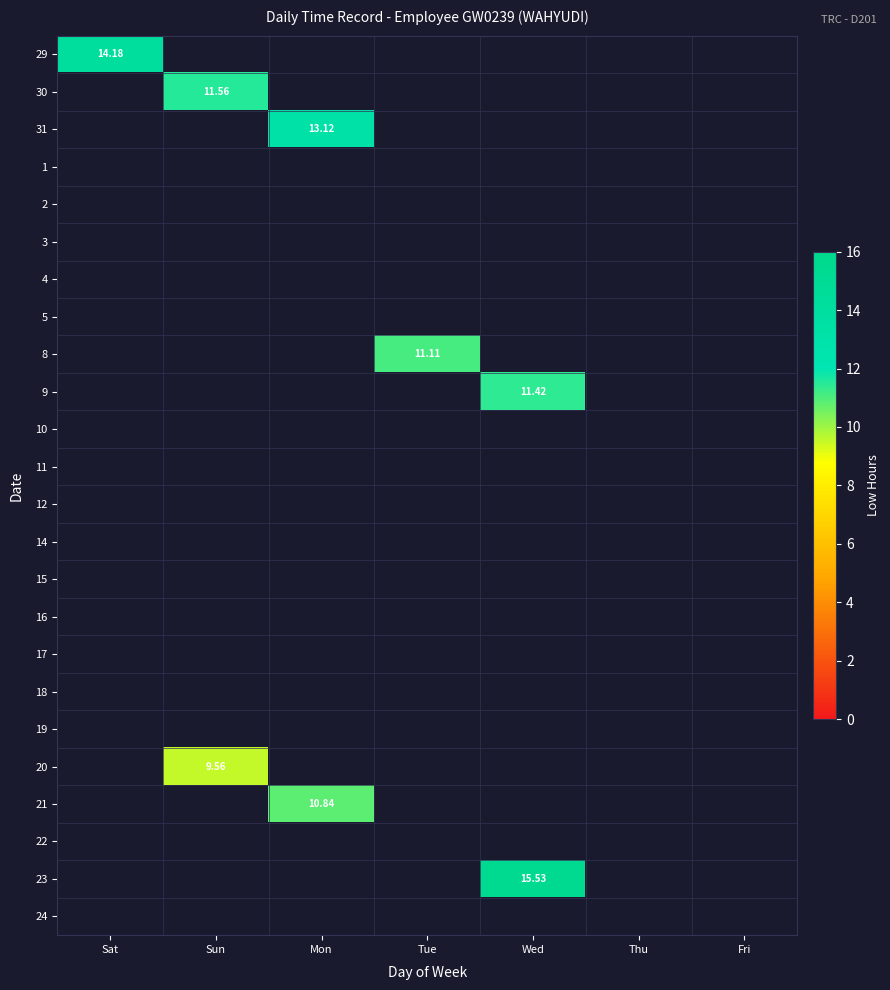

How many series are shown in this chart?

24